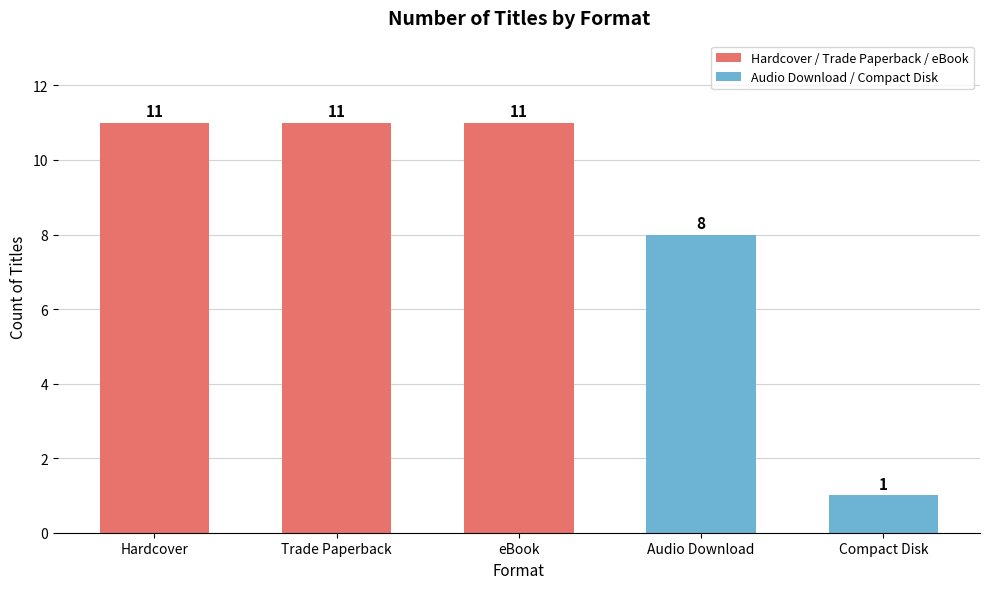

Reading left to right, what are all the values shown in this chart?

11	11	11	8	1